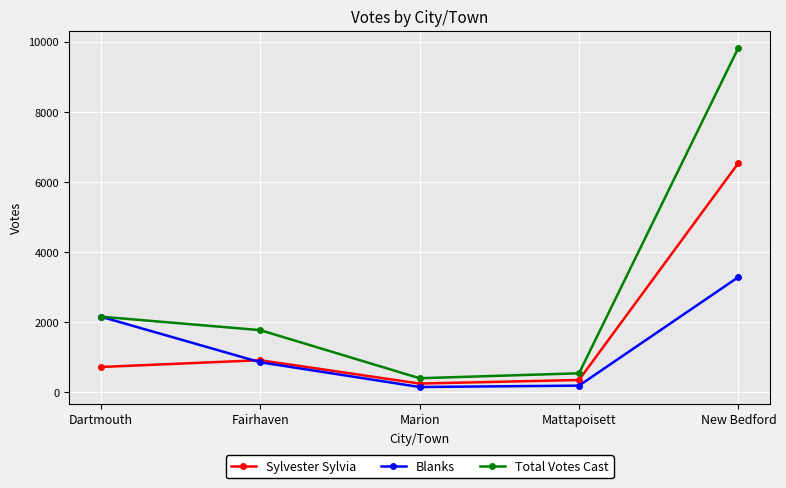

The value of Sylvester Sylvia at Mattapoisett is 352. True or false?

True